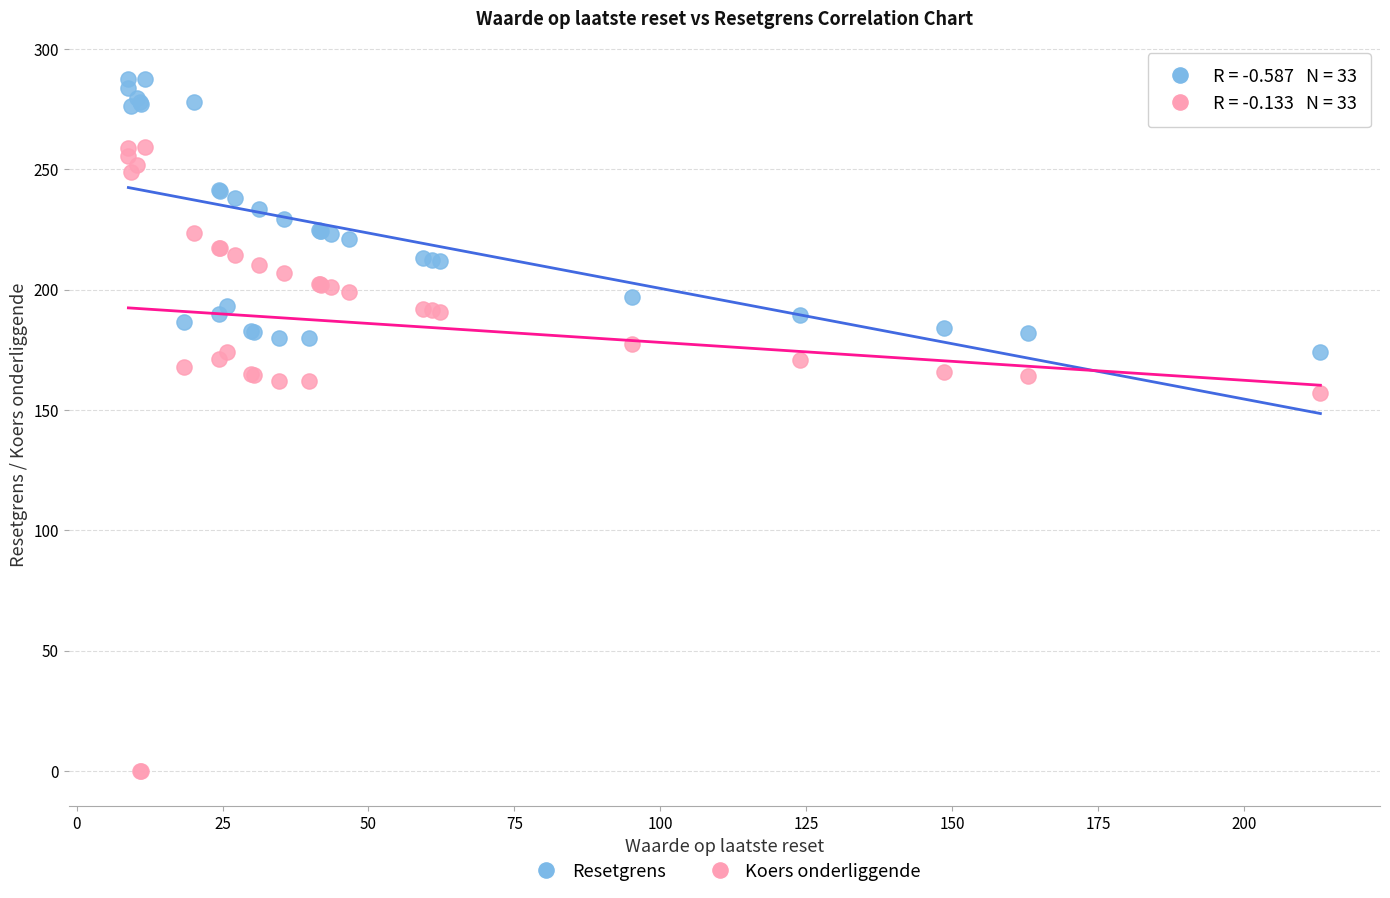

Across all series, what Y value is closest to 143?

156.9